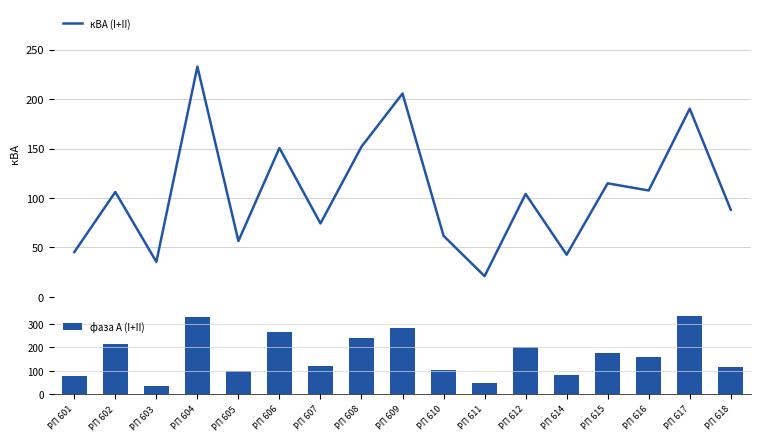

At which category is the sum across all series the highest?

РП 604